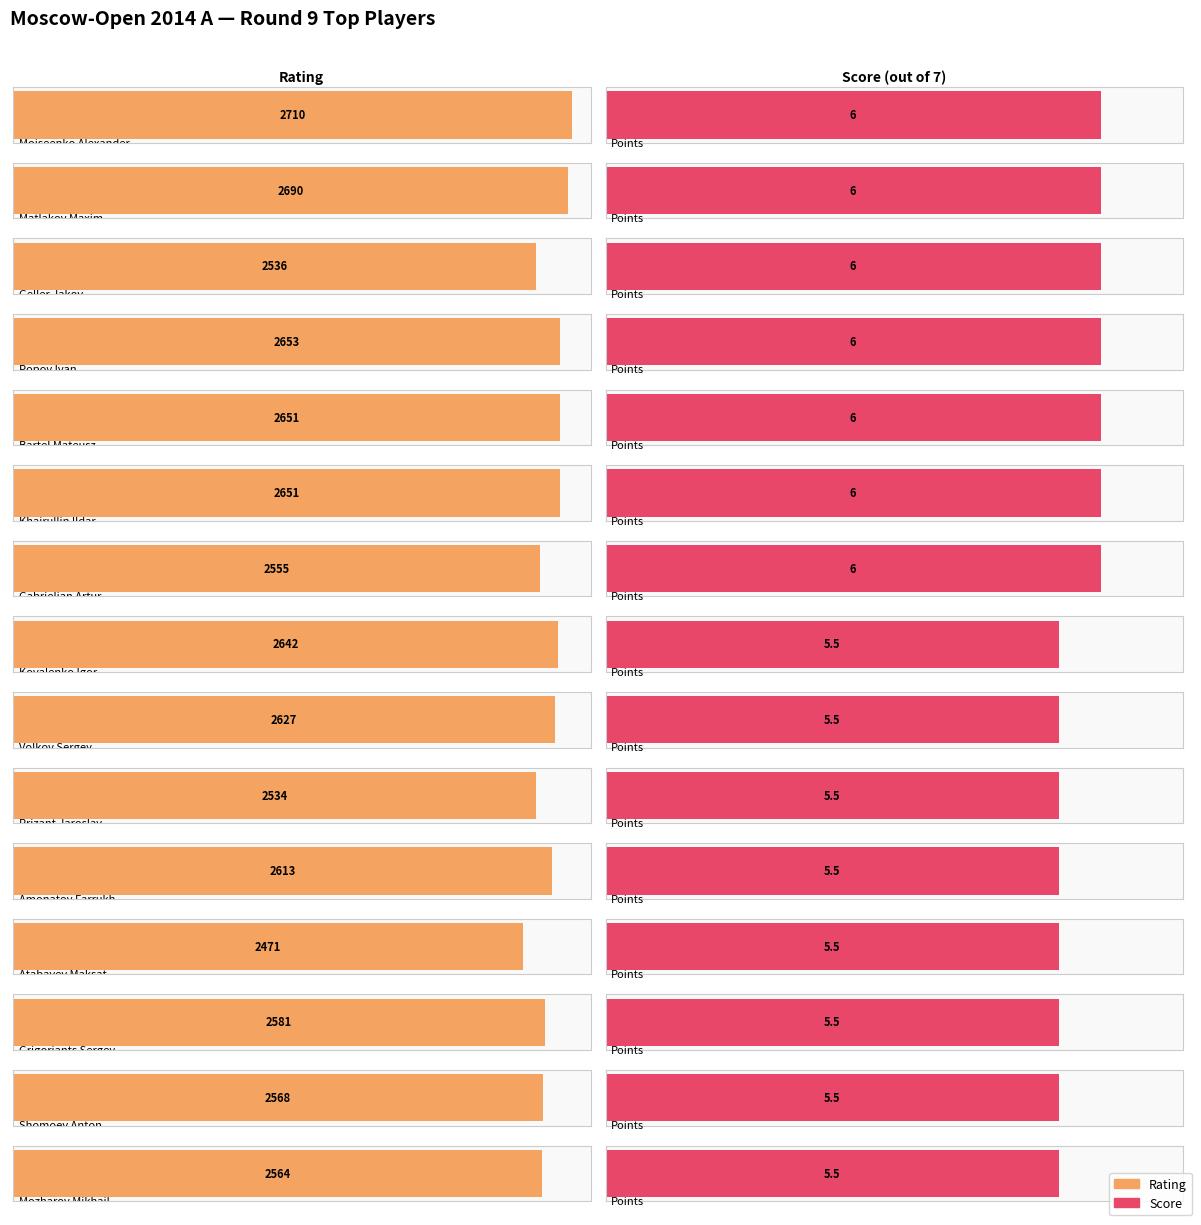

List the labels in order of value, largest first.

Moiseenko Alexander, Matlakov Maxim, Popov Ivan, Bartel Mateusz, Khairullin Ildar, Kovalenko Igor, Volkov Sergey, Amonatov Farrukh, Grigoriants Sergey, Shomoev Anton, Mozharov Mikhail, Gabrielian Artur, Geller Jakov, Prizant Jaroslav, Atabayev Maksat